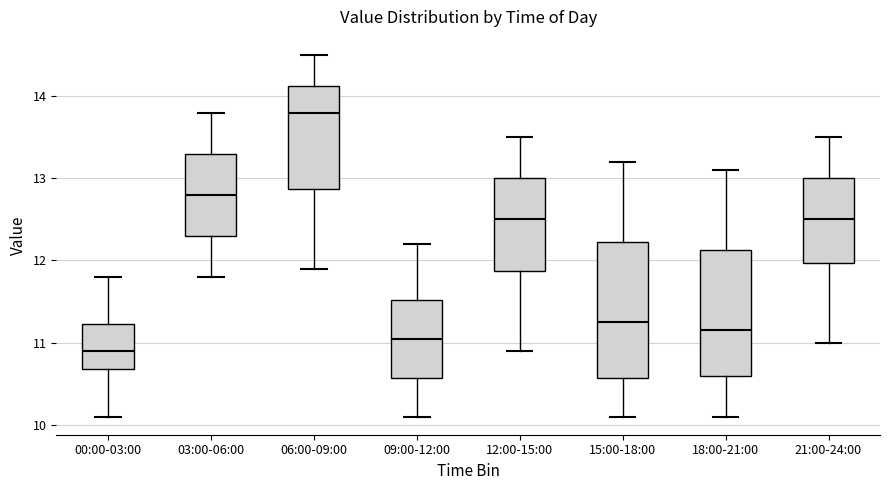

Reading left to right, read every box against the y-axis: the position of its median line, the range the box covers, and the ends of its whiskers. The values are not printed on the chart, so give them approximately, as read against the axis.

00:00-03:00: median 10.9, box 10.7 to 11.2, whiskers 10.1 to 11.8
03:00-06:00: median 12.8, box 12.3 to 13.3, whiskers 11.8 to 13.8
06:00-09:00: median 13.8, box 12.9 to 14.1, whiskers 11.9 to 14.5
09:00-12:00: median 11.1, box 10.6 to 11.5, whiskers 10.1 to 12.2
12:00-15:00: median 12.5, box 11.9 to 13.0, whiskers 10.9 to 13.5
15:00-18:00: median 11.3, box 10.6 to 12.2, whiskers 10.1 to 13.2
18:00-21:00: median 11.2, box 10.6 to 12.1, whiskers 10.1 to 13.1
21:00-24:00: median 12.5, box 12.0 to 13.0, whiskers 11.0 to 13.5